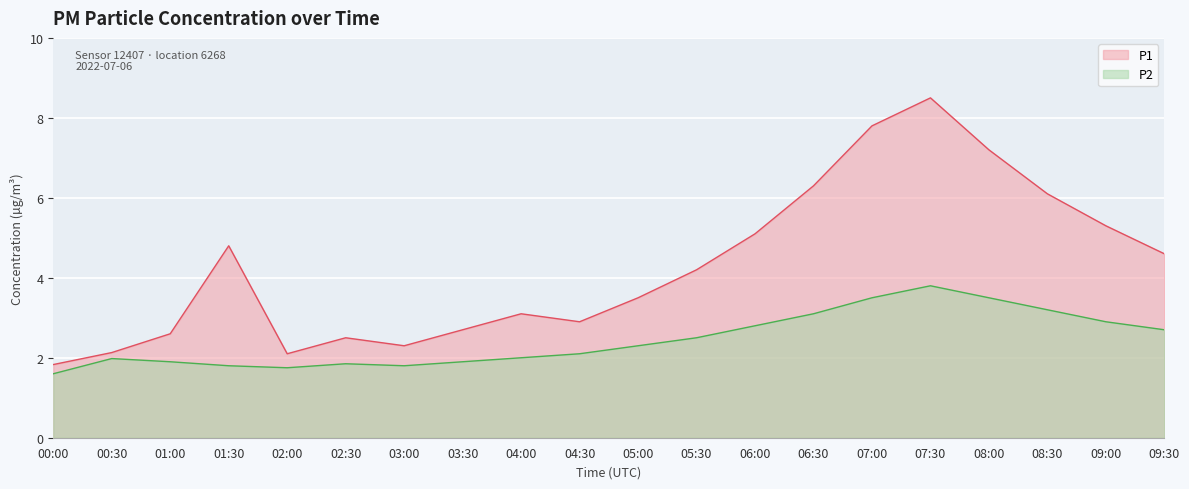

True or false: P2 and P1 cross at least once.

False